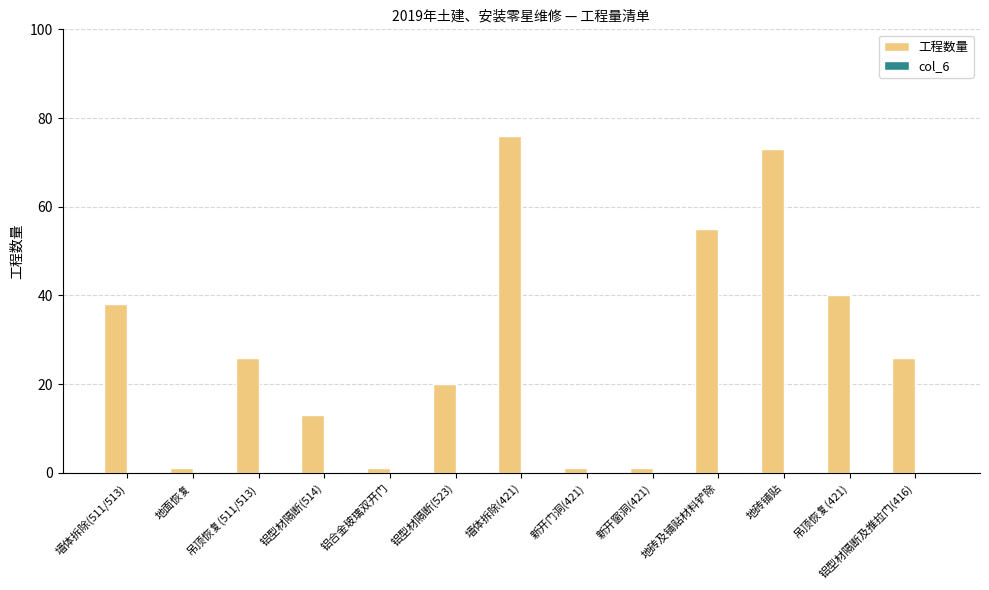

What is the sum of all values?

371